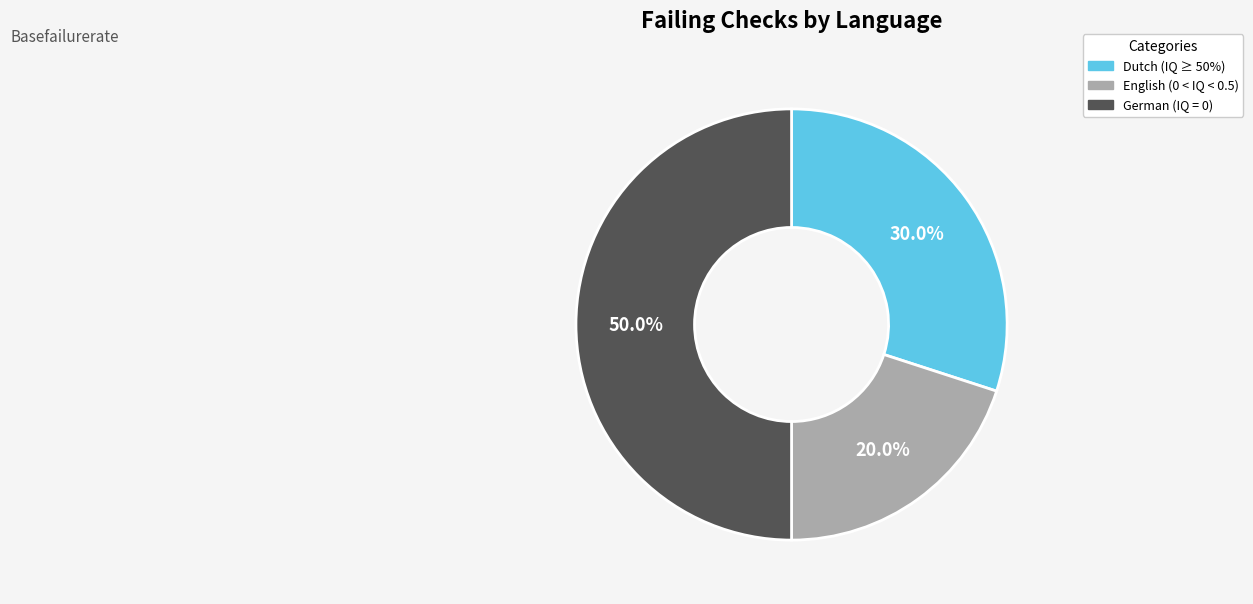

Is English the majority of the pie?

No